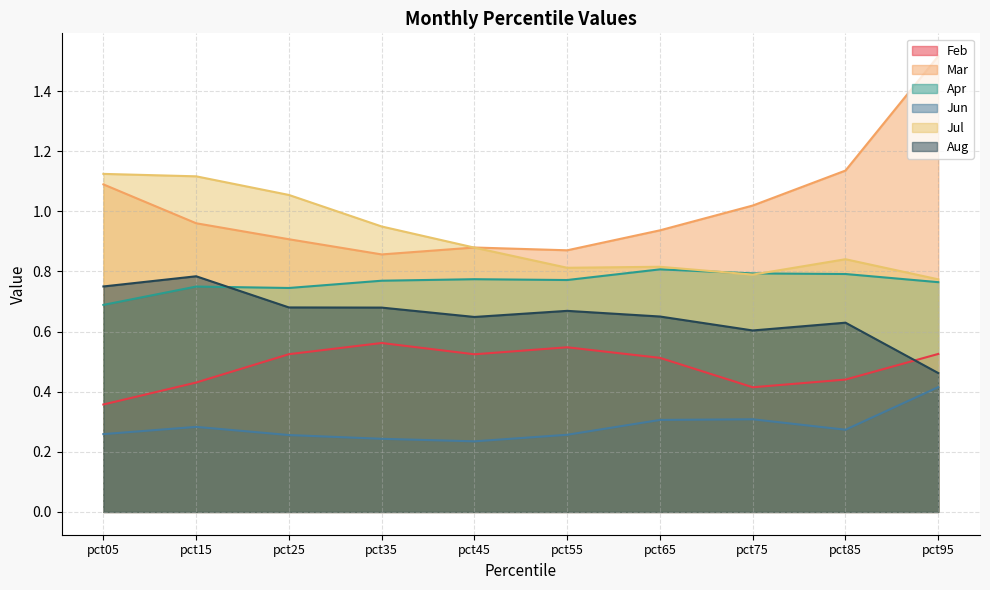

Which series changed the most between pct25 and pct75?

Jul